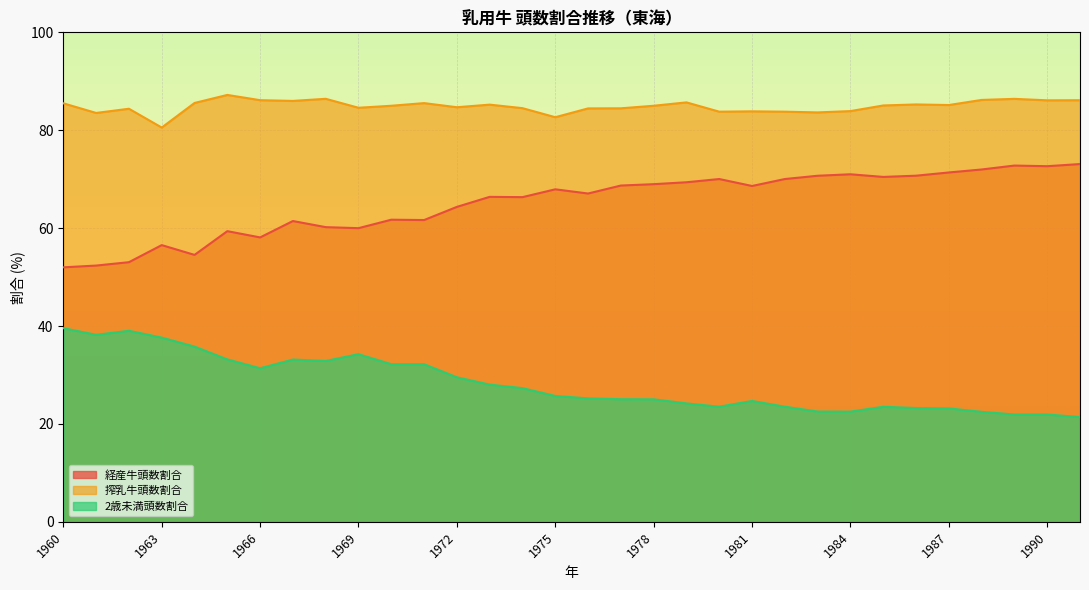

Rank the series at 1983 from highest to lowest value.

搾乳牛頭数割合, 経産牛頭数割合, 2歳未満頭数割合